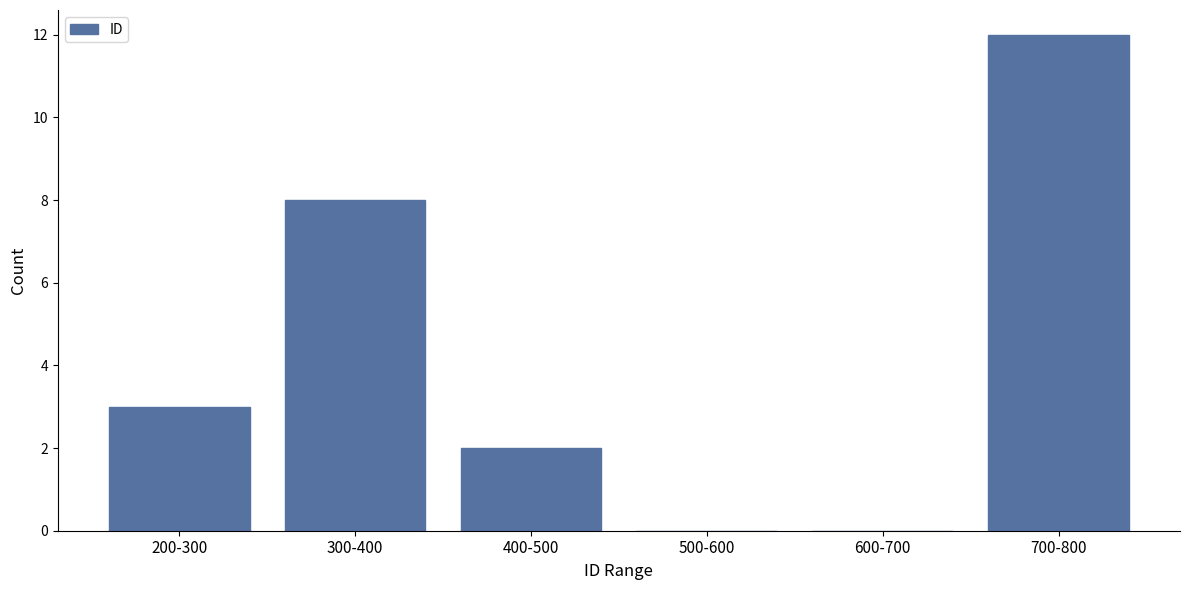

Reading left to right, what are all the values shown in this chart?

200-300=3	300-400=8	400-500=2	500-600=0	600-700=0	700-800=12